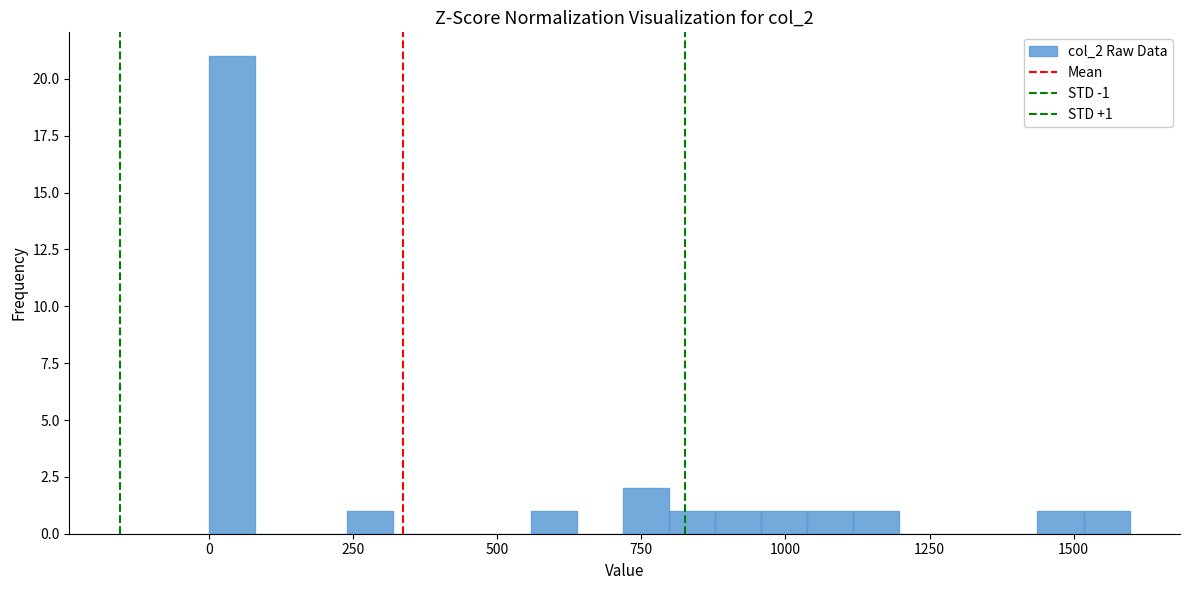

Read against the x-axis, roughly where is the centre of the tallest bar?

50